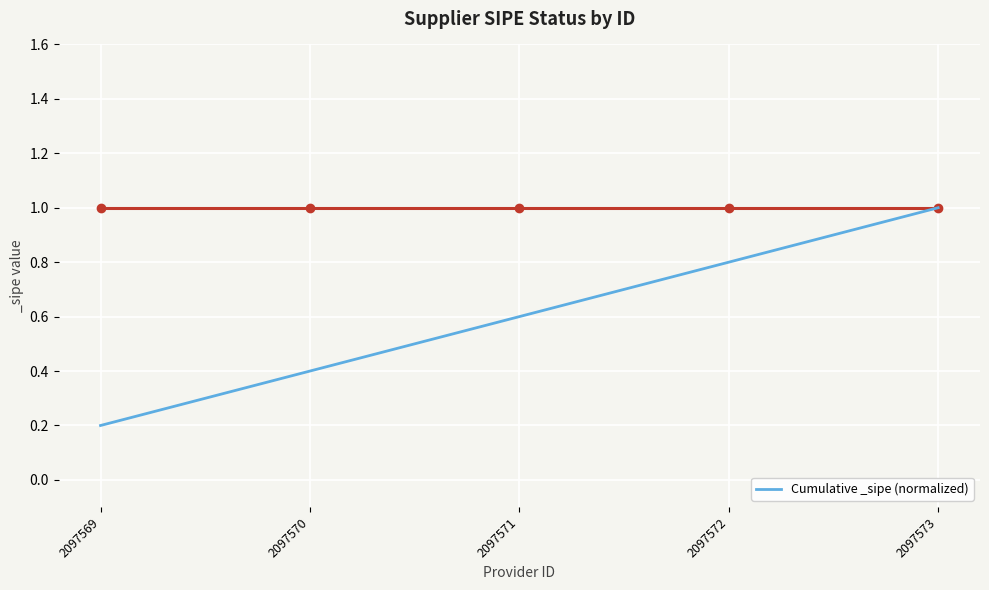

What is the greatest value displayed?

1.0